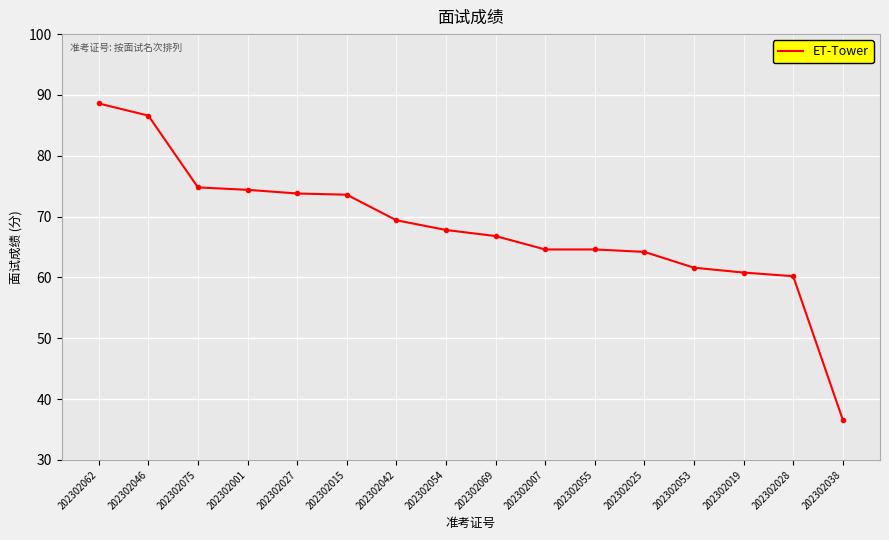

What position from the right is 202302054?

9